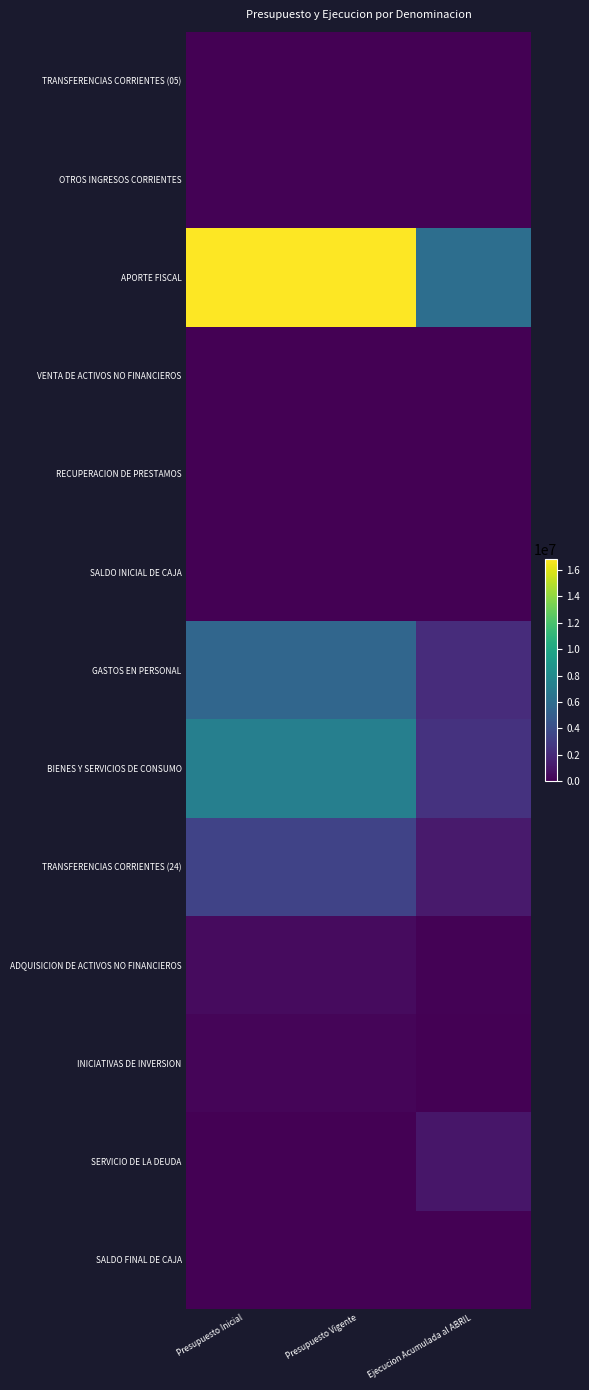

List the series in order of their peak value, lowest first.

SALDO INICIAL DE CAJA, SALDO FINAL DE CAJA, TRANSFERENCIAS CORRIENTES (05), VENTA DE ACTIVOS NO FINANCIEROS, RECUPERACION DE PRESTAMOS, OTROS INGRESOS CORRIENTES, INICIATIVAS DE INVERSION, ADQUISICION DE ACTIVOS NO FINANCIEROS, SERVICIO DE LA DEUDA, TRANSFERENCIAS CORRIENTES (24), GASTOS EN PERSONAL, BIENES Y SERVICIOS DE CONSUMO, APORTE FISCAL